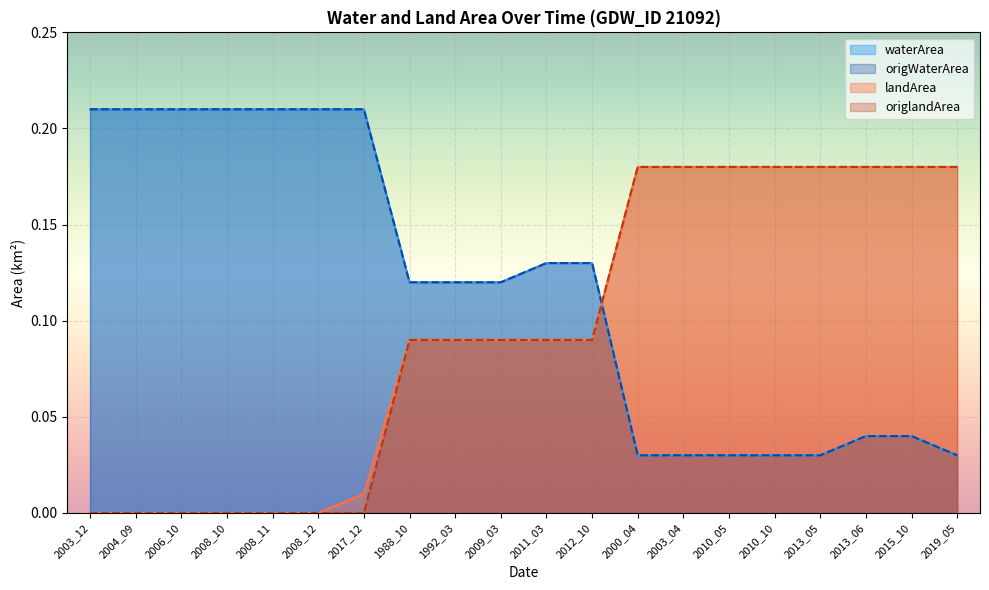

What is the difference between the maximum and minimum values in the waterArea series?

0.2